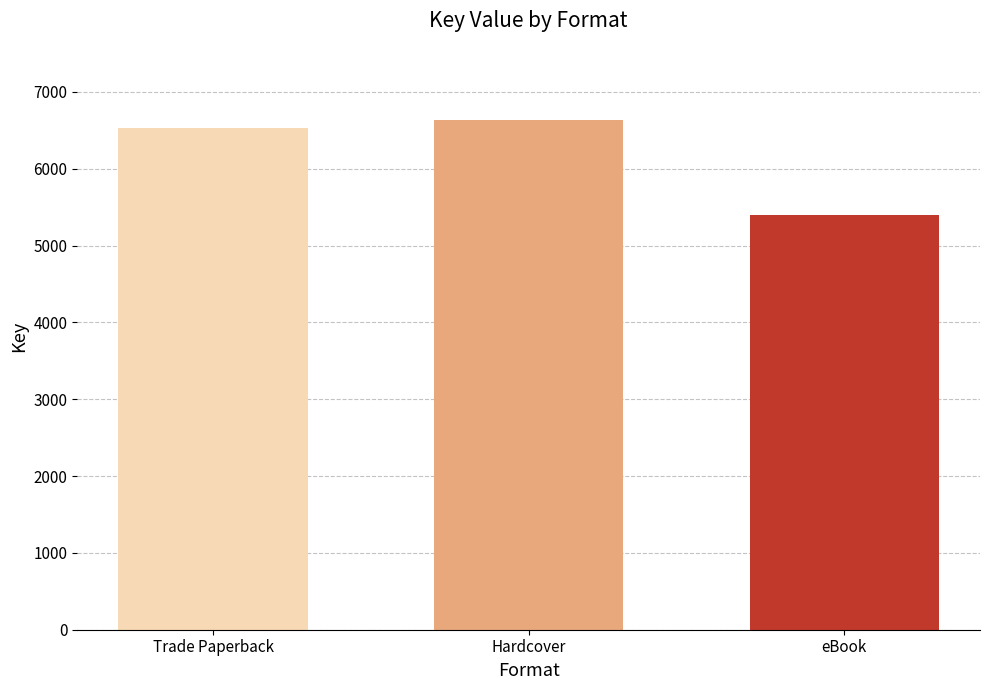

List the labels in order of value, largest first.

Hardcover, Trade Paperback, eBook